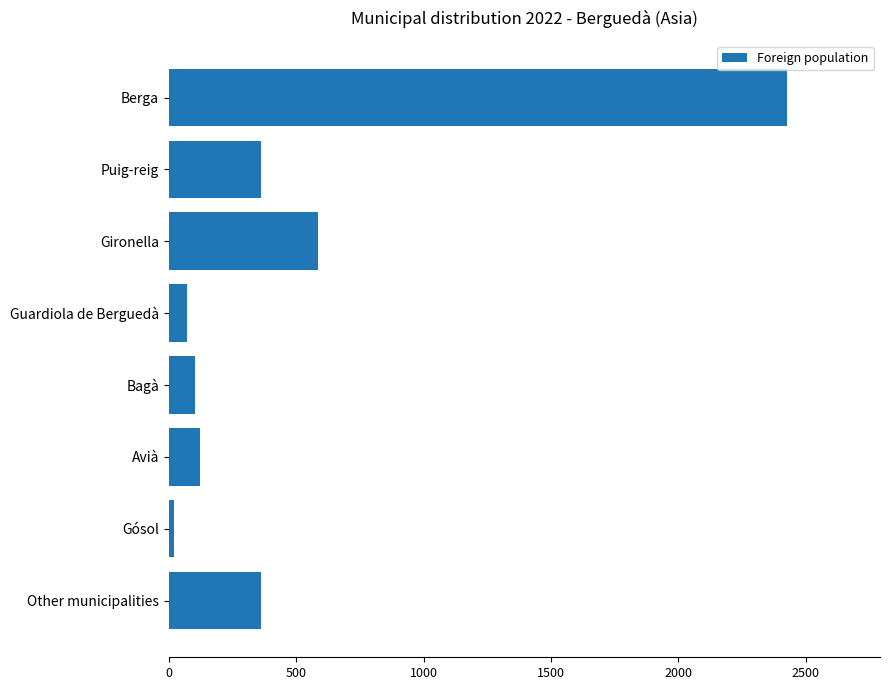

Where is the data nearest to the value 1224?

Gironella